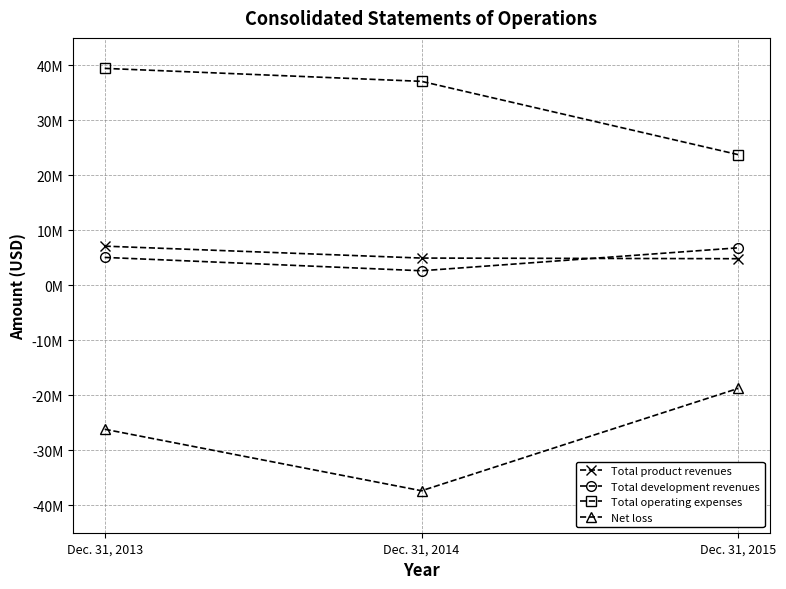

Does the chart have visible grid lines?

Yes